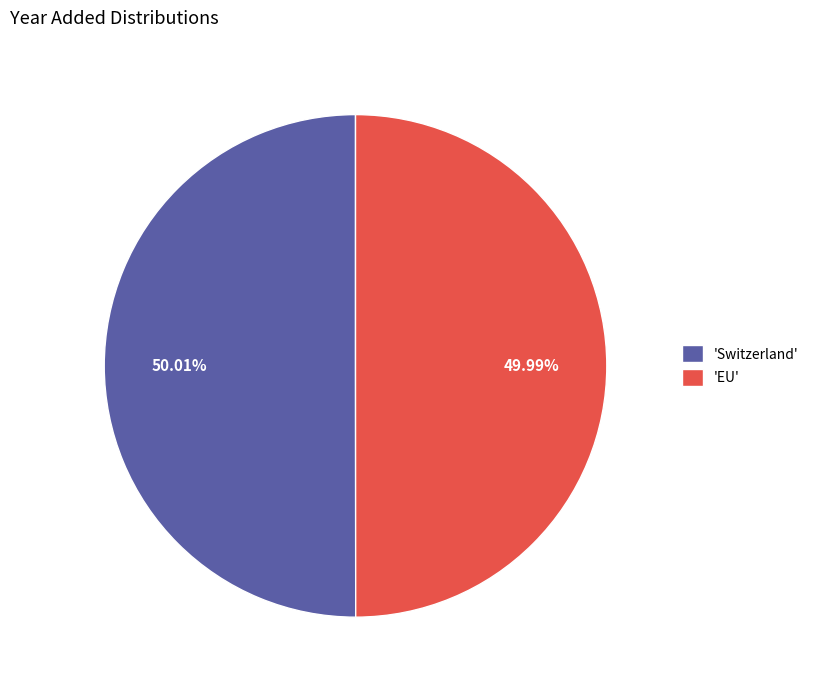

Does any single category account for the majority?

Yes